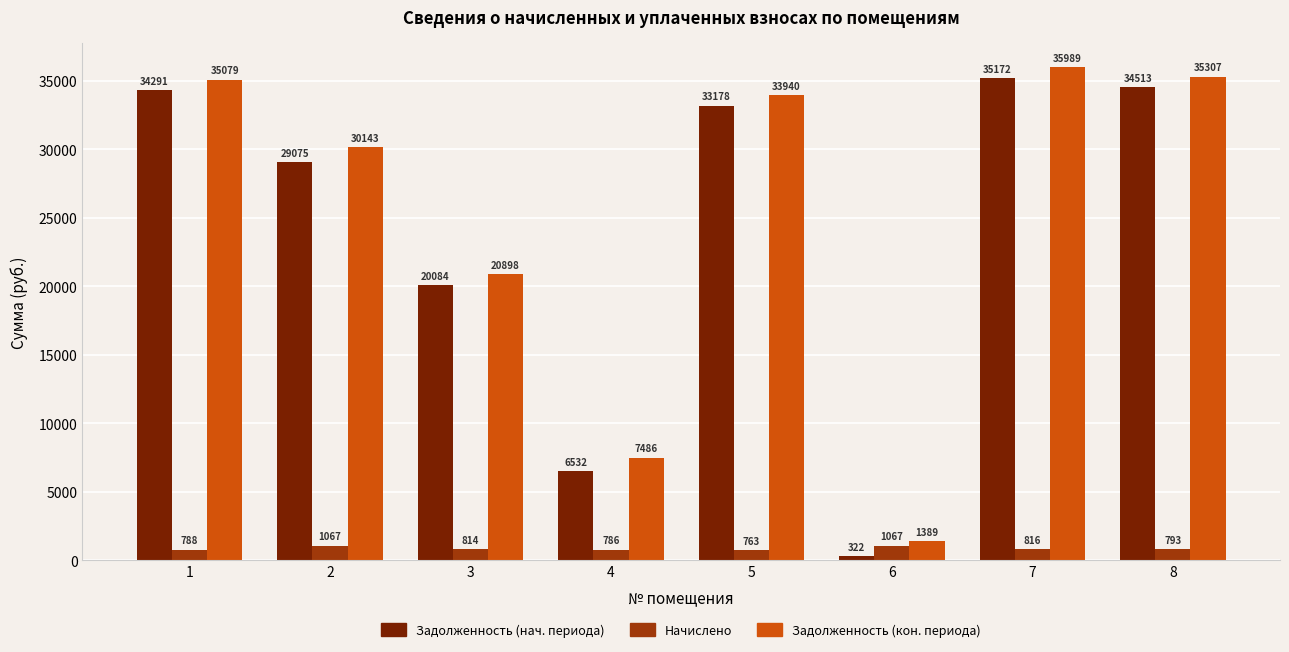

How many values in the Начислено series exceed 813?

4